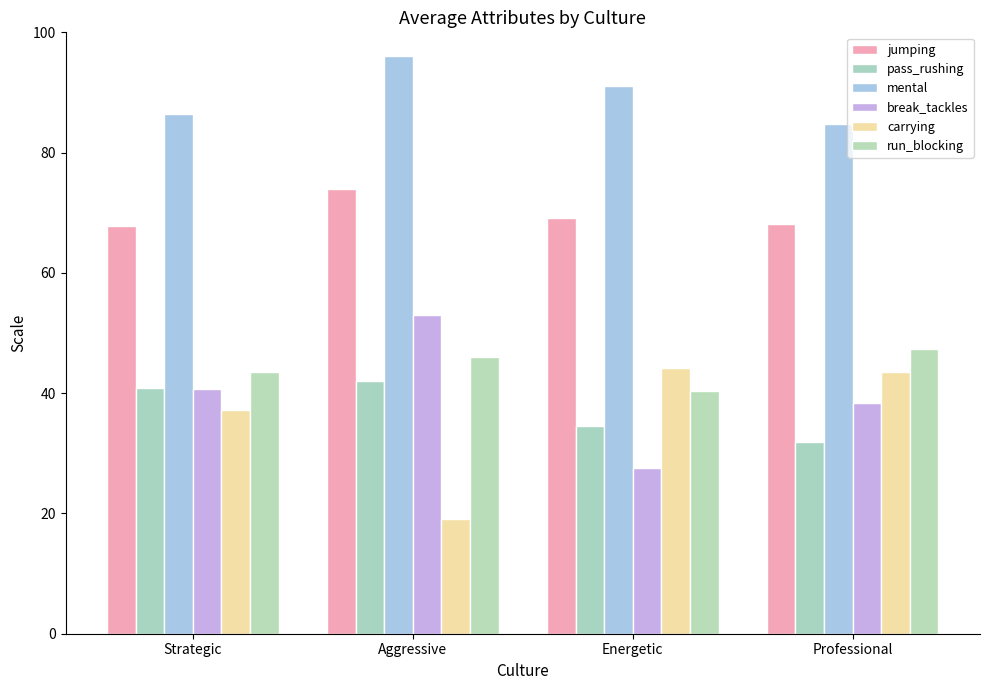

True or false: run_blocking has a value of 65.4 at Professional.

False